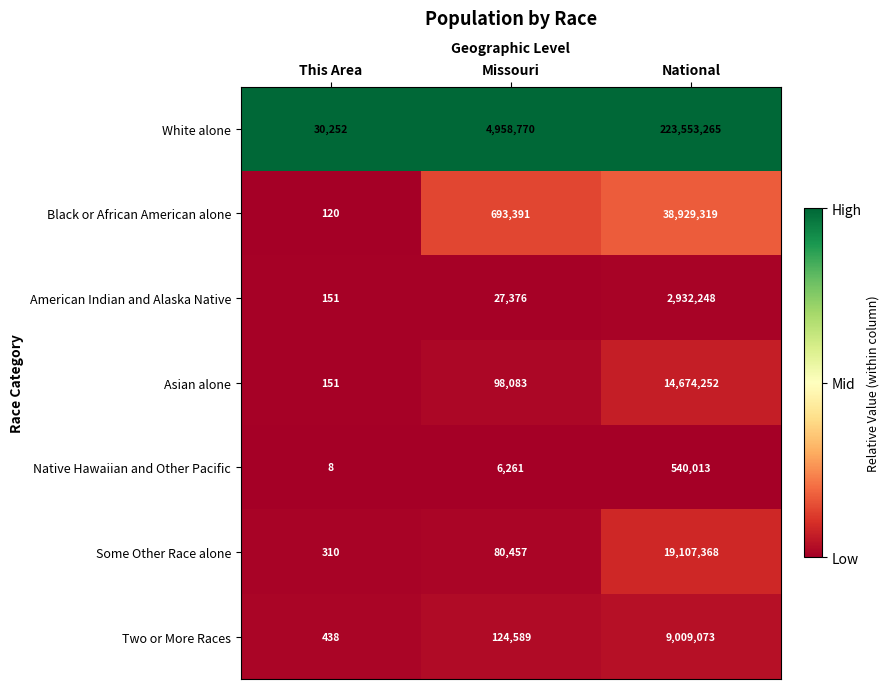

At which category is the sum across all series the highest?

National